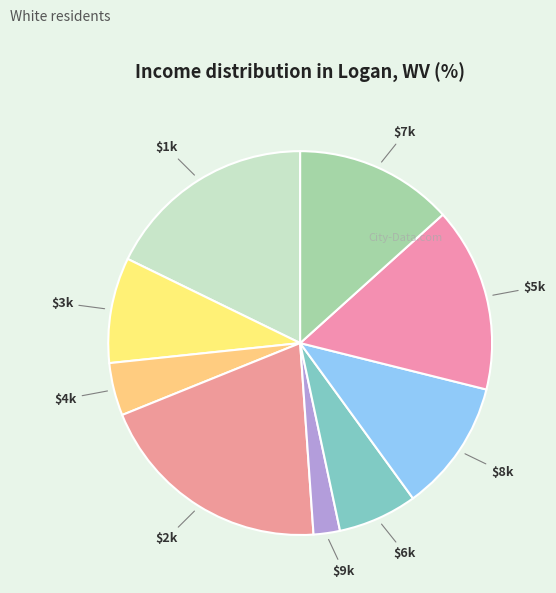

Does $9k represent more than half of the total?

No